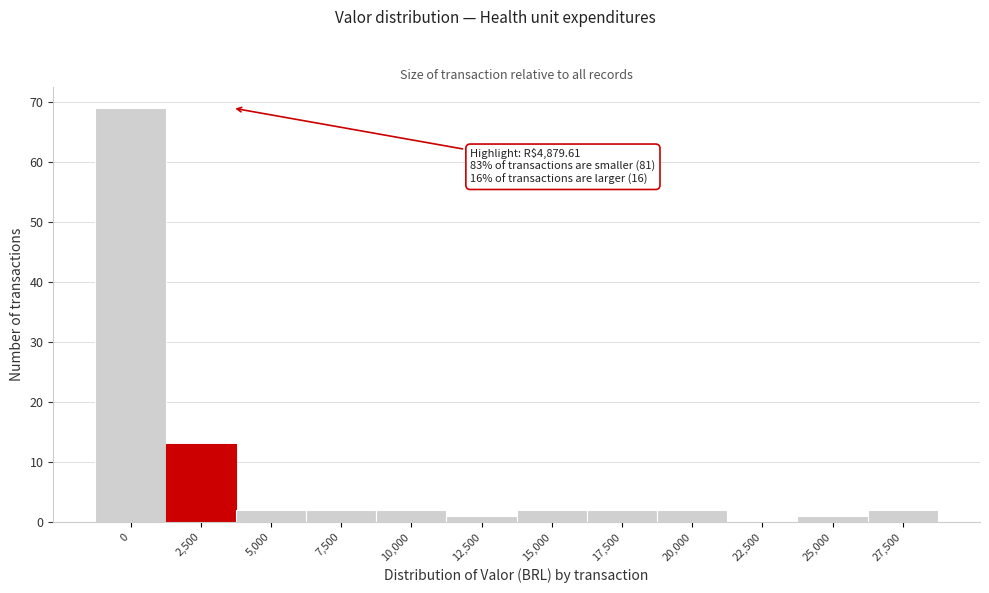

Reading left to right, extract all data points from this chart.

0=69	2,500=13	5,000=2	7,500=2	10,000=2	12,500=1	15,000=2	17,500=2	20,000=2	22,500=0	25,000=1	27,500=2